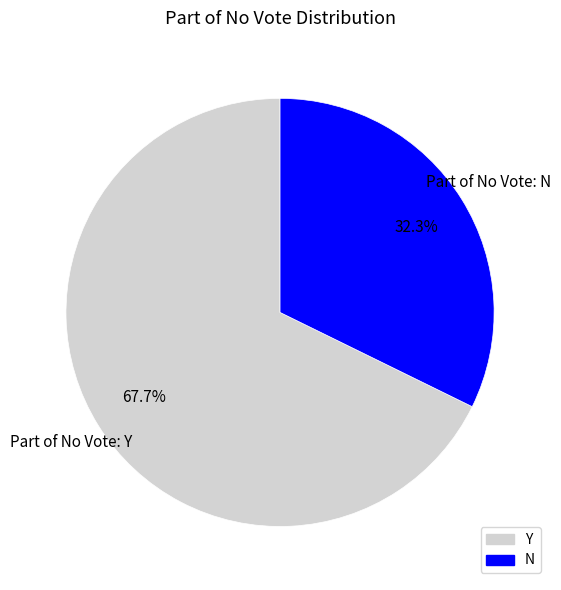

To the nearest percent, what percentage of the pie is N?

32%